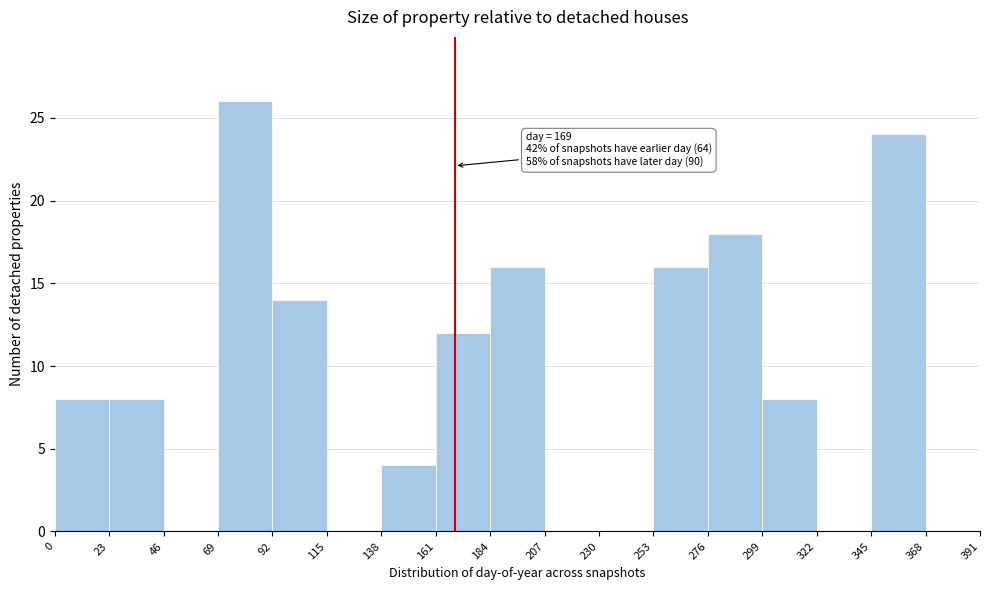

Which range on the x-axis has the tallest bar?

69 to 92